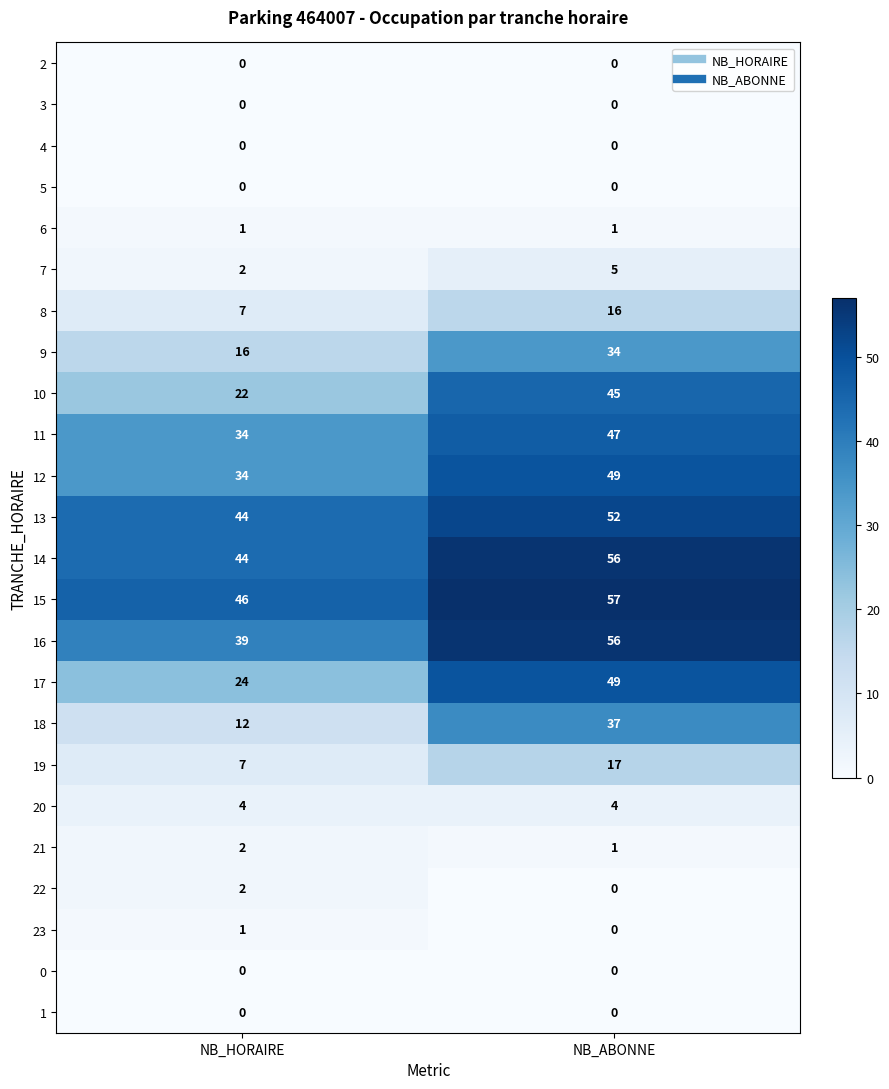

List the labels in order of 16 value, largest first.

NB_ABONNE, NB_HORAIRE